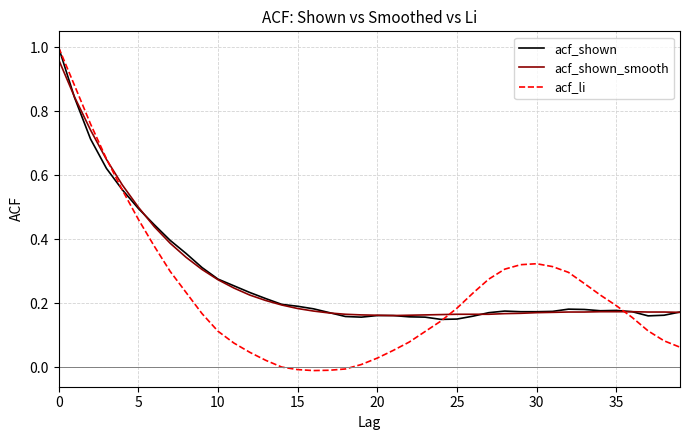

True or false: acf_shown and acf_shown_smooth intersect in this chart.

True